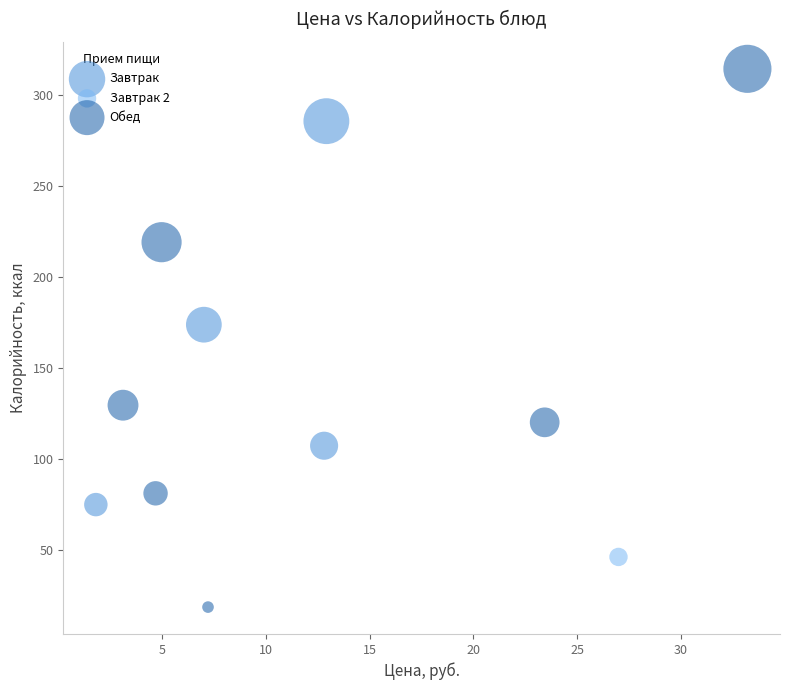

What are all the series names shown in the legend?

Завтрак, Завтрак 2, Обед